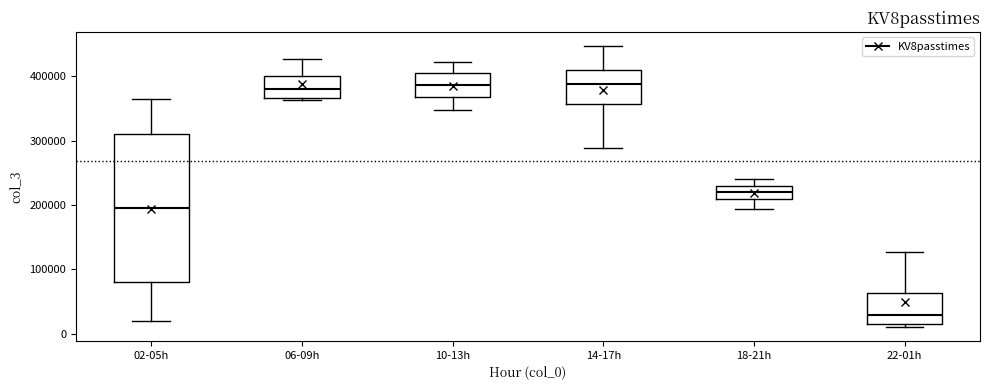

Reading left to right, transcribe this box plot: for each box, give where its median line is, the range the box spans, and where its two whiskers end, as read against the y-axis. The values are not printed on the chart, so give them approximately, as read against the axis.

02-05h: median 200000, box 80000 to 310000, whiskers 20000 to 370000
06-09h: median 380000, box 370000 to 400000, whiskers 360000 to 430000
10-13h: median 390000, box 370000 to 410000, whiskers 350000 to 420000
14-17h: median 390000, box 360000 to 410000, whiskers 290000 to 450000
18-21h: median 220000, box 210000 to 230000, whiskers 190000 to 240000
22-01h: median 30000, box 10000 to 60000, whiskers 10000 (just below the box's lower edge) to 130000